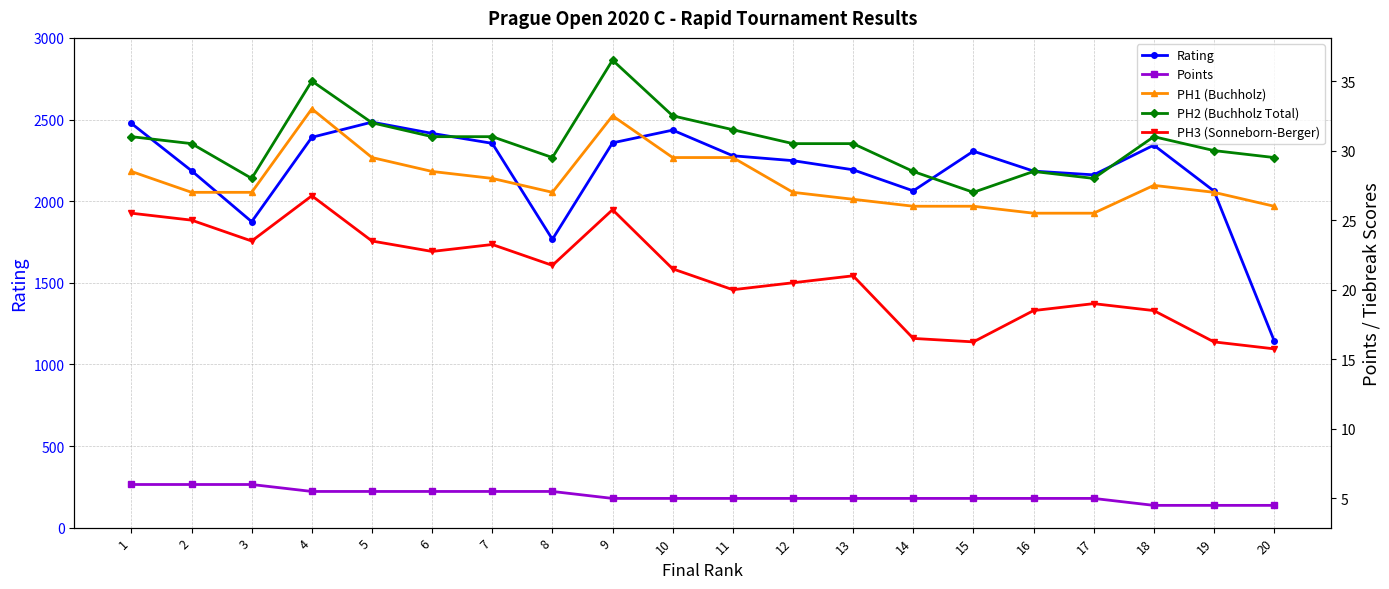

The value of Points at 17 is 7.0. True or false?

False